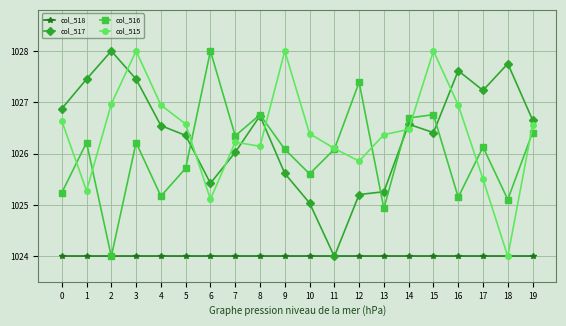

What is the minimum value shown in the chart?

1024.0